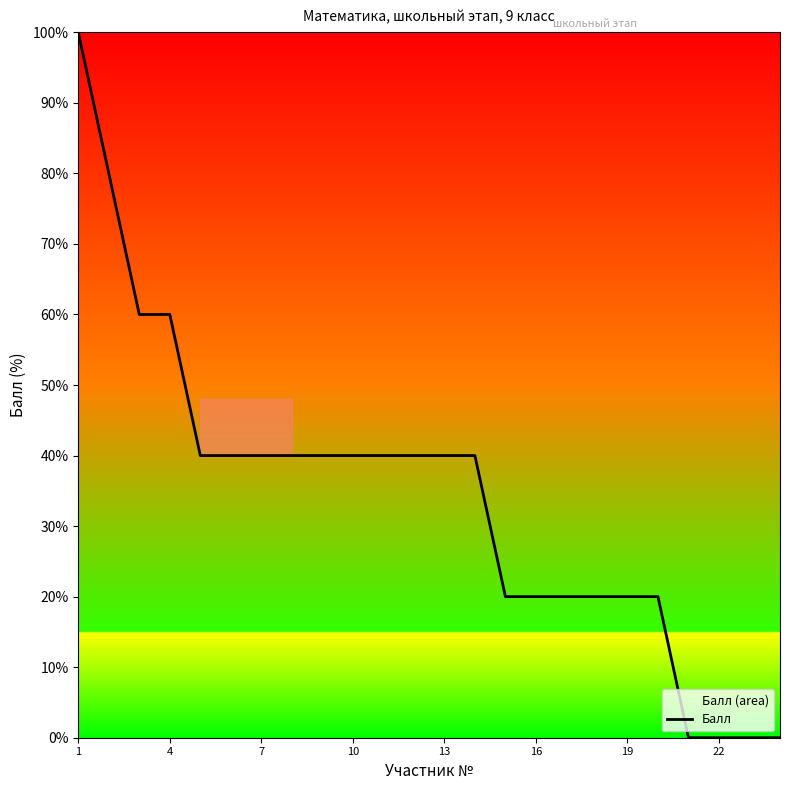

What is the difference between the maximum and minimum values?

100